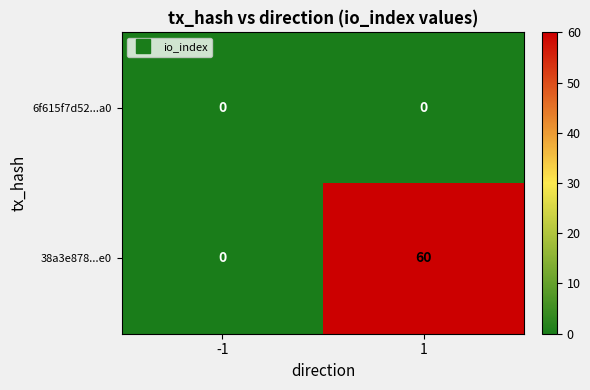

Reading right to left, extract all data points from this chart.

6f615f7d52...a0: 1=0	-1=0
38a3e878...e0: 1=60	-1=0